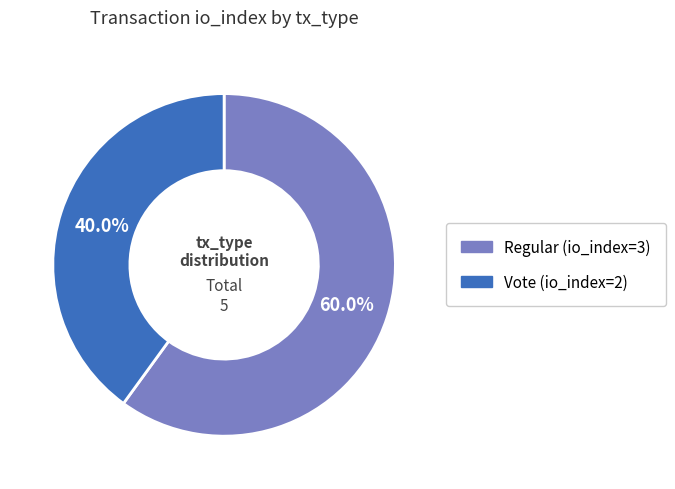

Is Regular (io_index=3) the majority of the pie?

Yes